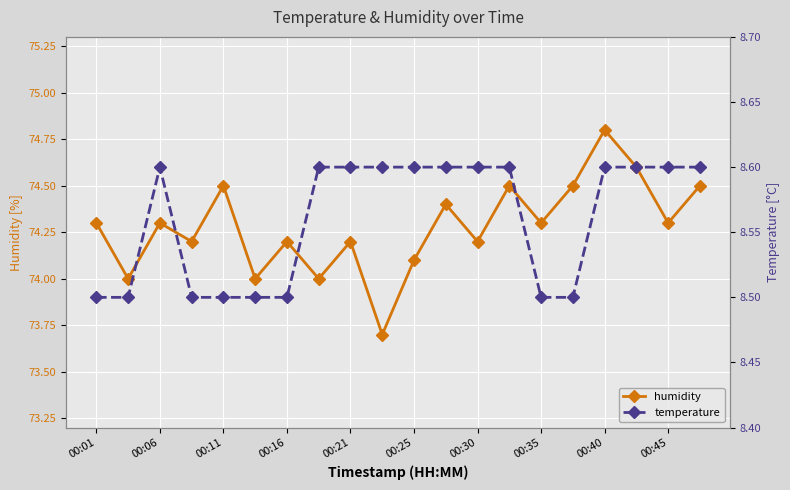

At how many categories does at least one series exceed 42?

20